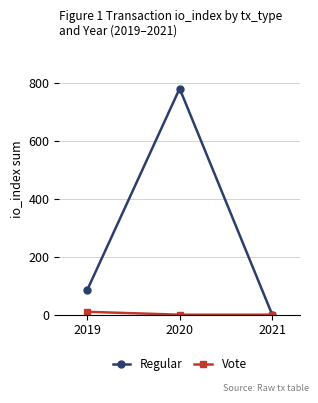

Is this an area chart (filled region under the line)?

No